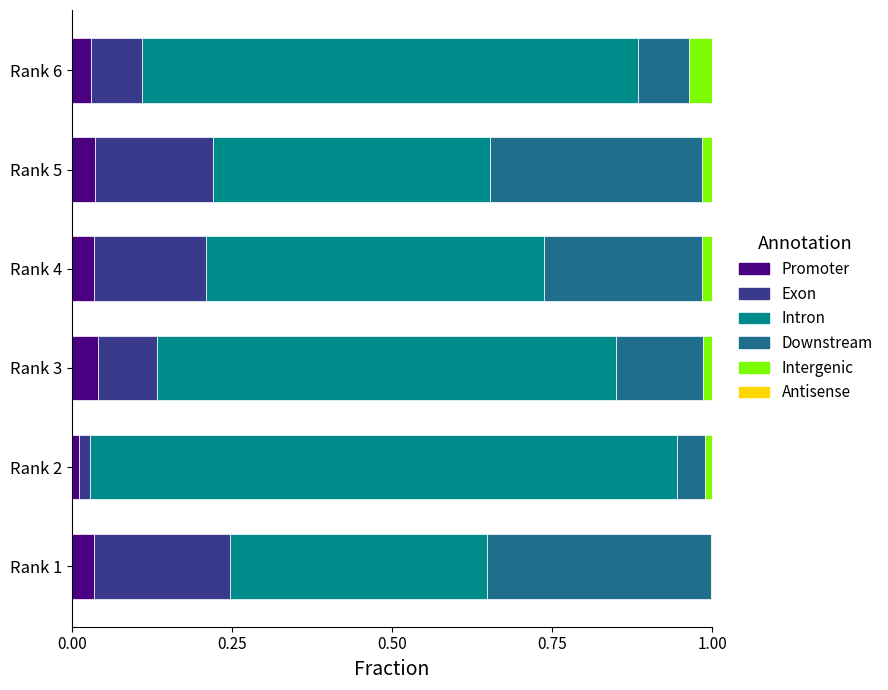

How many series are shown in this chart?

5